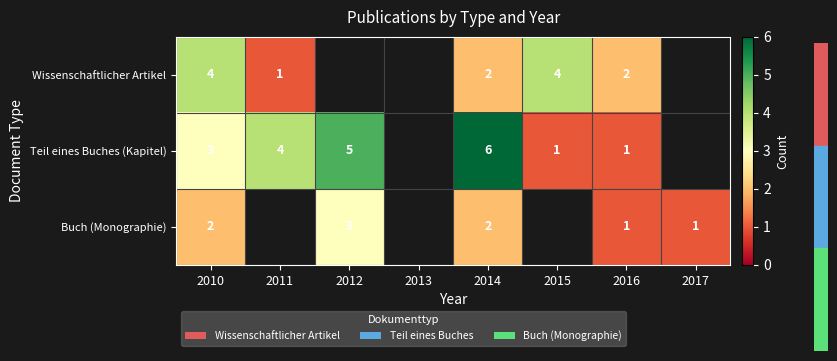

What is the sum of the Buch (Monographie) values at 2014 and 2010?

4